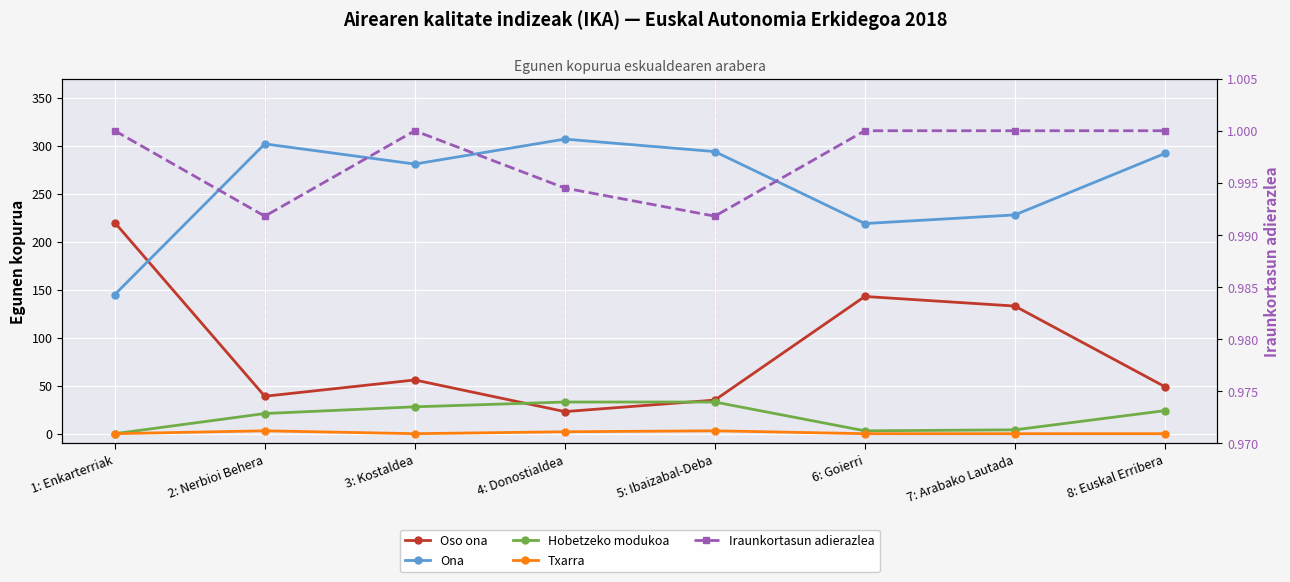

List the labels in order of Txarra value, largest first.

2: Nerbioi Behera, 5: Ibaizabal-Deba, 4: Donostialdea, 1: Enkarterriak, 3: Kostaldea, 6: Goierri, 7: Arabako Lautada, 8: Euskal Erribera